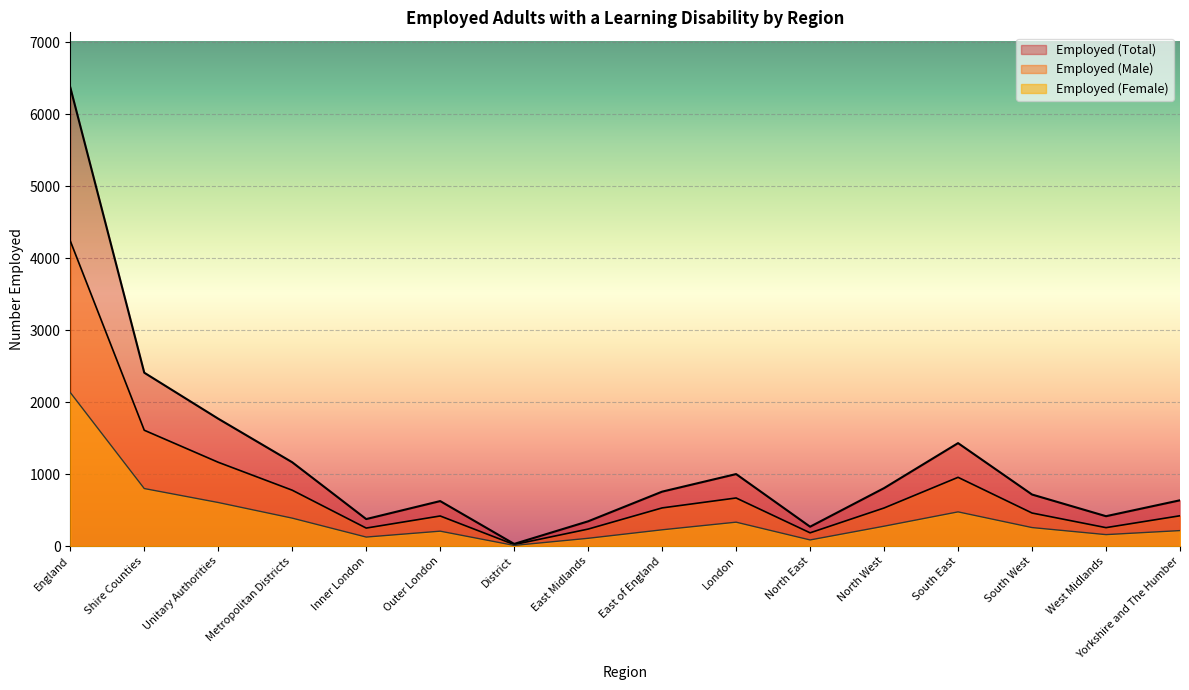

What is the label of the 6th point from the left?

Outer London